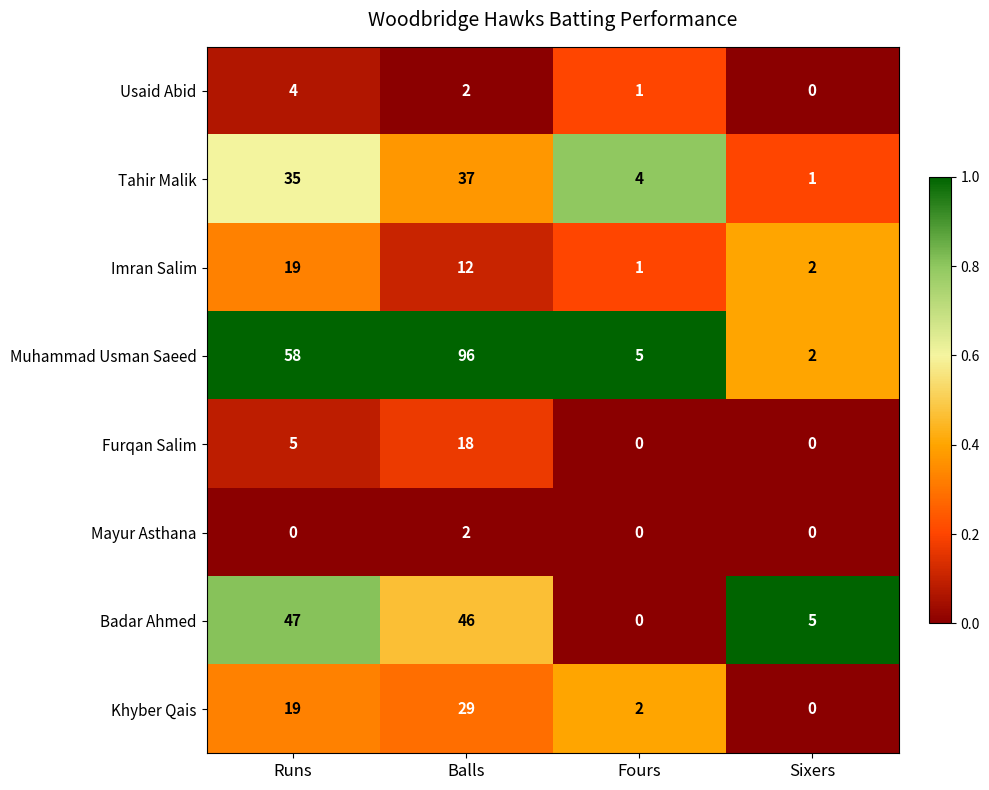

Which series has the largest total across all categories?

Muhammad Usman Saeed